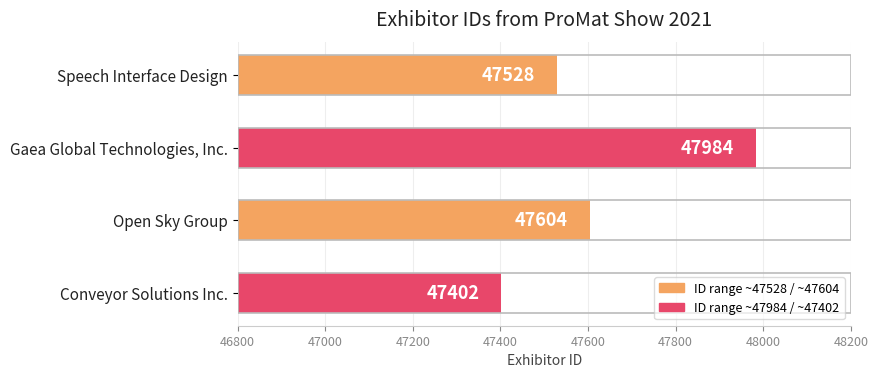

List the labels in order of value, largest first.

Gaea Global Technologies, Inc., Open Sky Group, Speech Interface Design, Conveyor Solutions Inc.